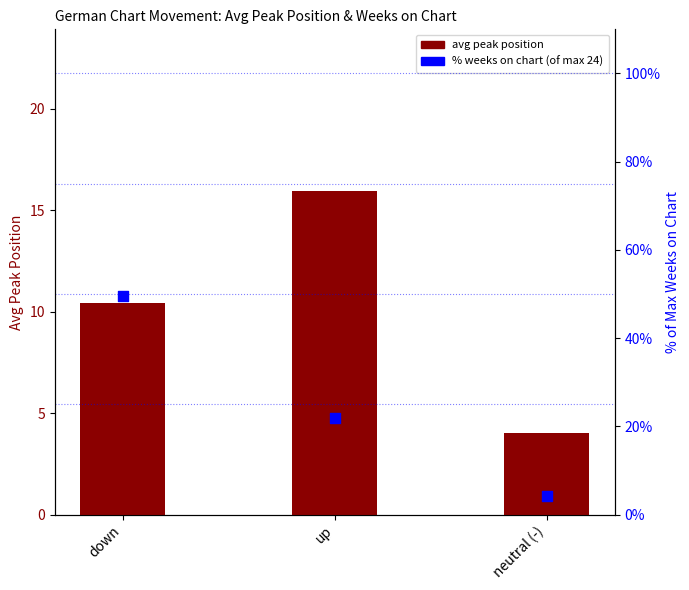

Which series reaches the minimum Y coordinate?

Avg Peak Position